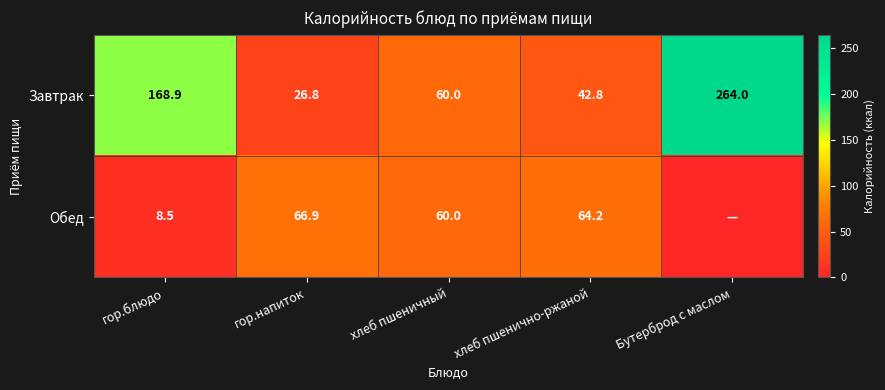

What is the difference between the maximum and second lowest values in the Завтрак series?

221.2